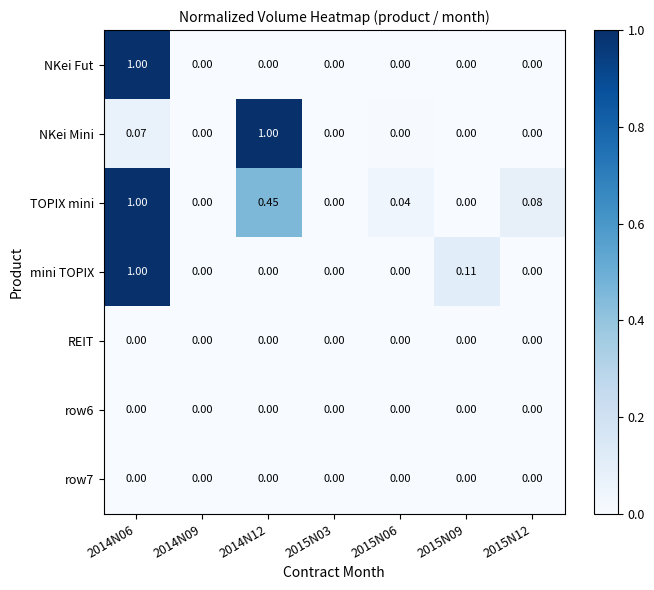

Is the value of NKei Mini at 2014N12 greater than the value of REIT at 2015N06?

Yes